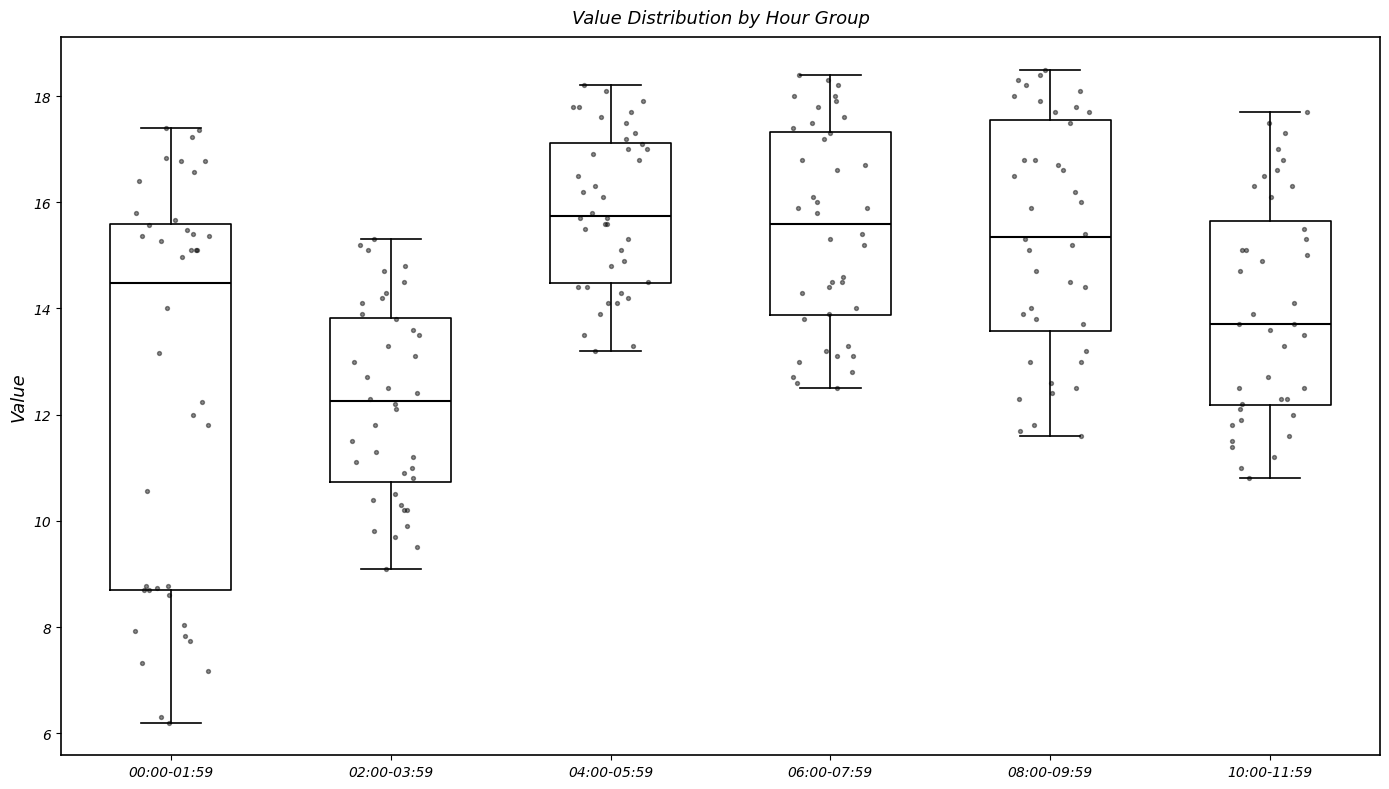

Comparing the boxes themselves (not the whiskers), which one is the tallest?

00:00-01:59